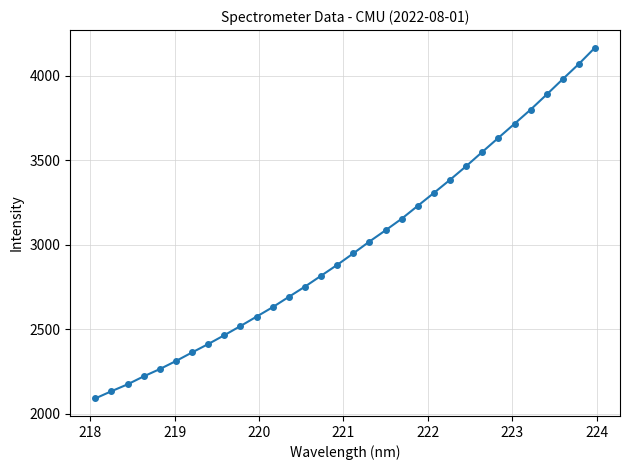

What is the sum of all values?

95684.5